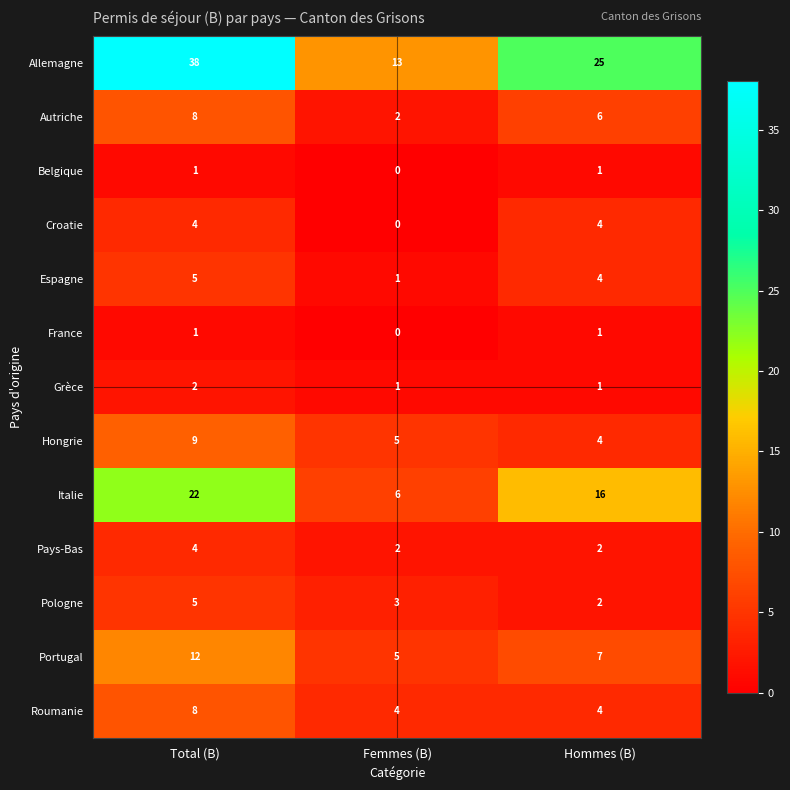

What is the sum of all Italie values?

44